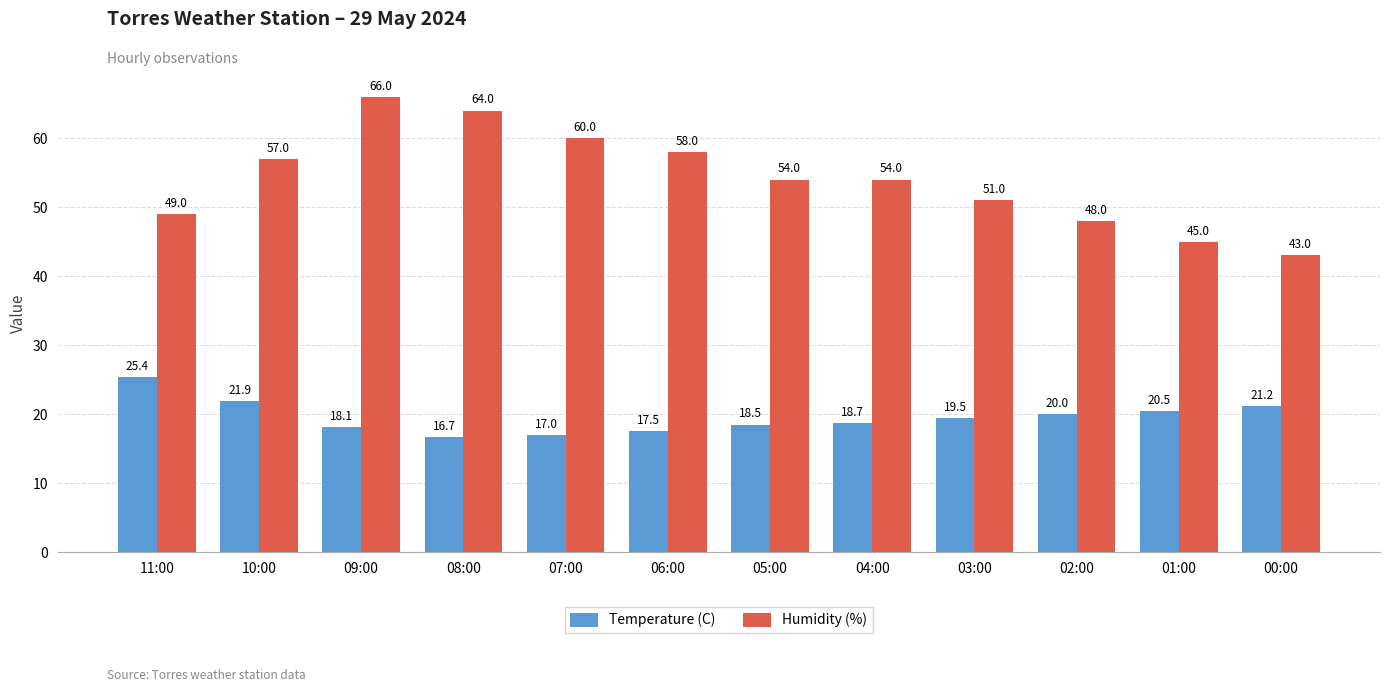

How many bars are there in total?

24